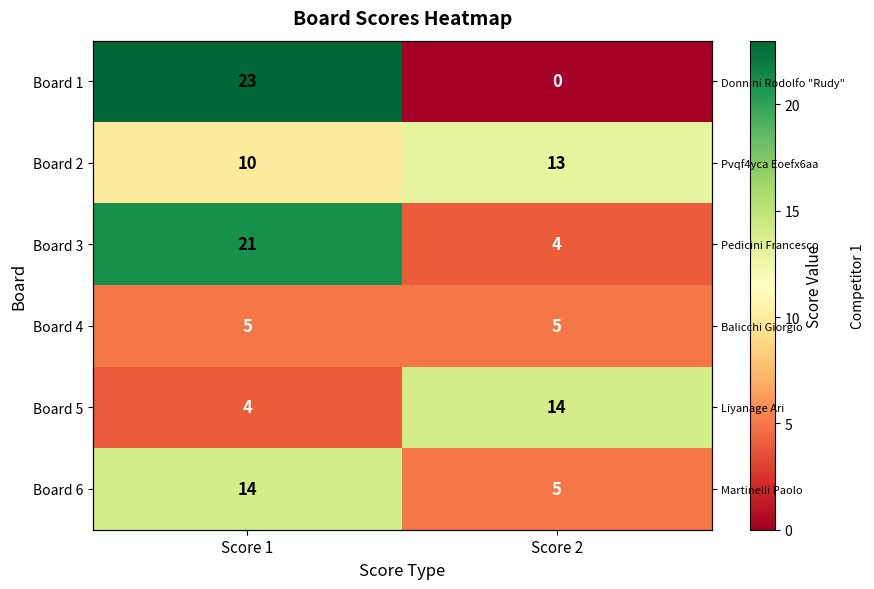

Rank the series by their maximum value, from lowest to highest.

Board 4, Board 2, Board 5, Board 6, Board 3, Board 1